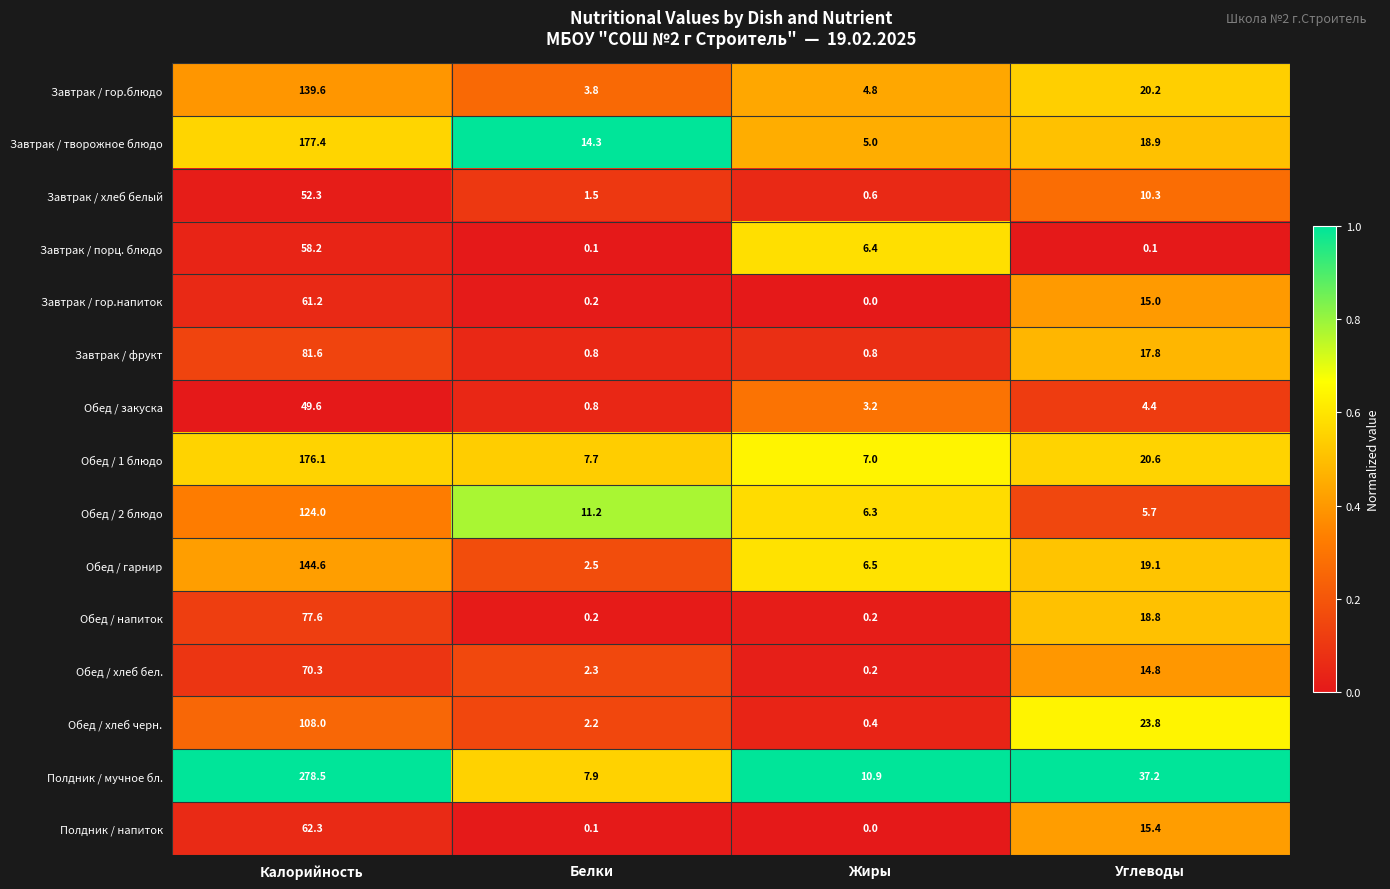

List the series in order of their peak value, lowest first.

Обед / закуска, Завтрак / хлеб белый, Завтрак / порц. блюдо, Завтрак / гор.напиток, Полдник / напиток, Обед / хлеб бел., Обед / напиток, Завтрак / фрукт, Обед / хлеб черн., Обед / 2 блюдо, Завтрак / гор.блюдо, Обед / гарнир, Обед / 1 блюдо, Завтрак / творожное блюдо, Полдник / мучное бл.